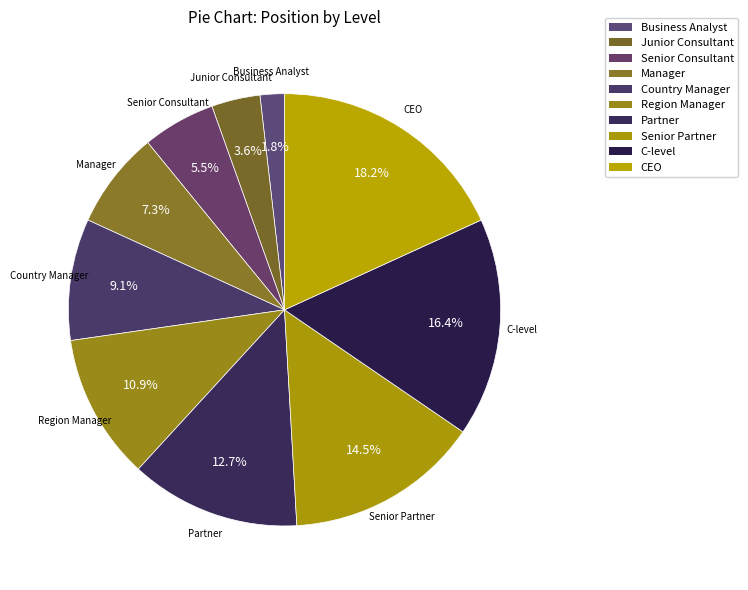

How many segments does this pie chart have?

10